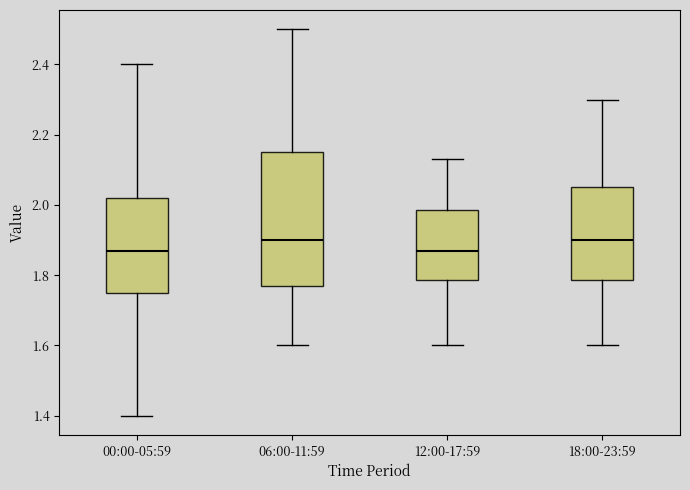

Comparing the boxes themselves (not the whiskers), which one is the tallest?

06:00-11:59